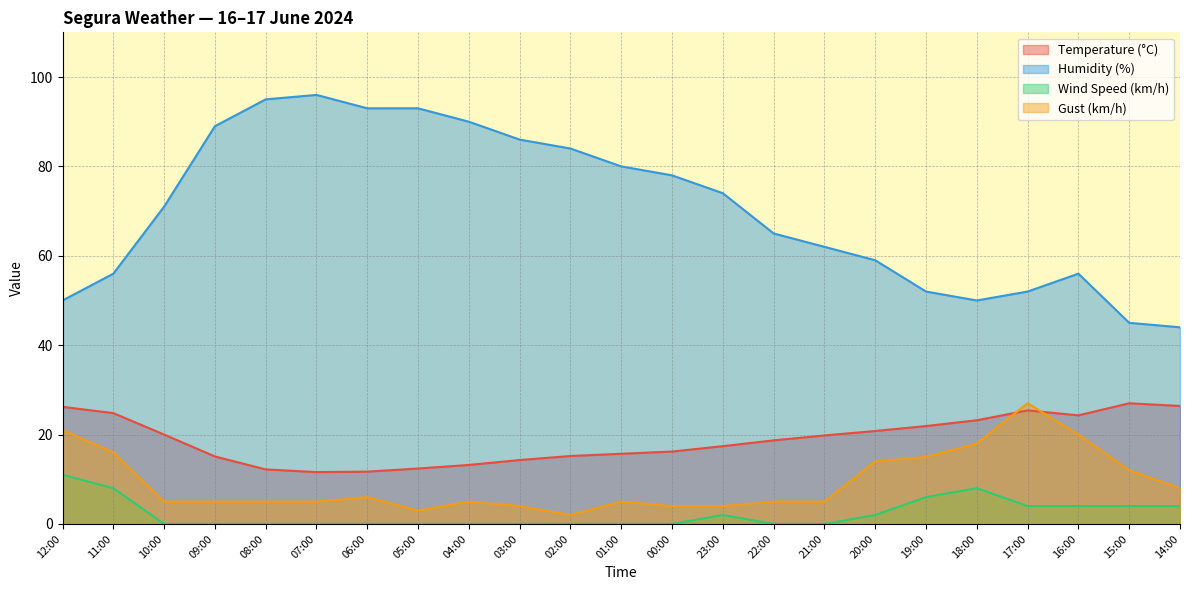

What is the value of the Gust (km/h) point at the 15th from the left?

5.0